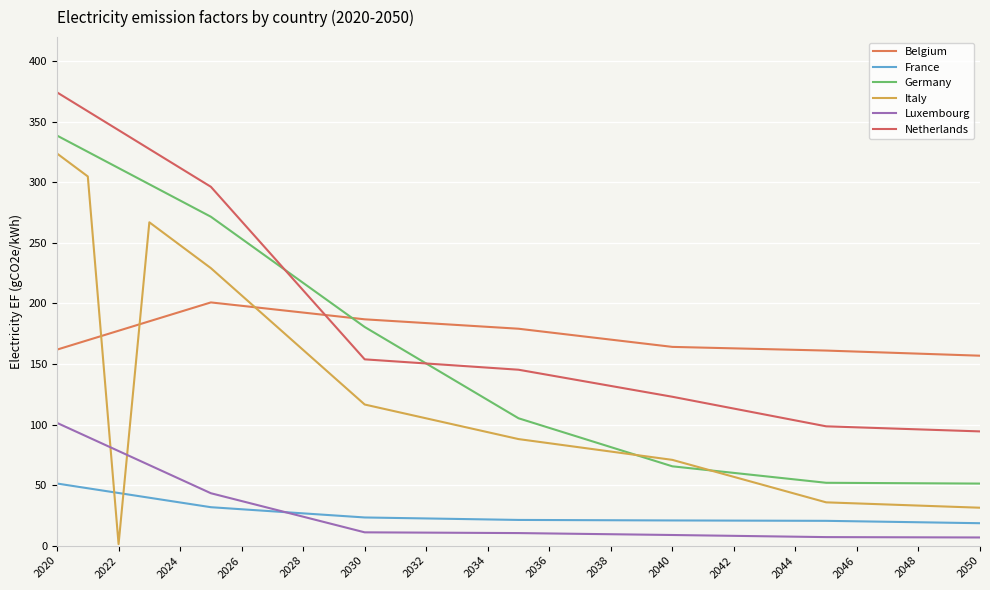

What are all the series names shown in the legend?

Belgium, France, Germany, Italy, Luxembourg, Netherlands